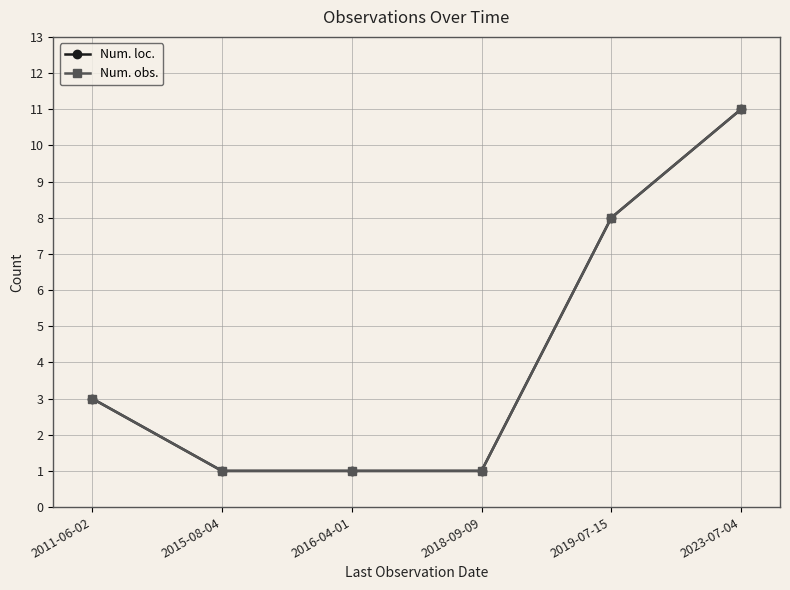

What is the minimum value shown in the chart?

1